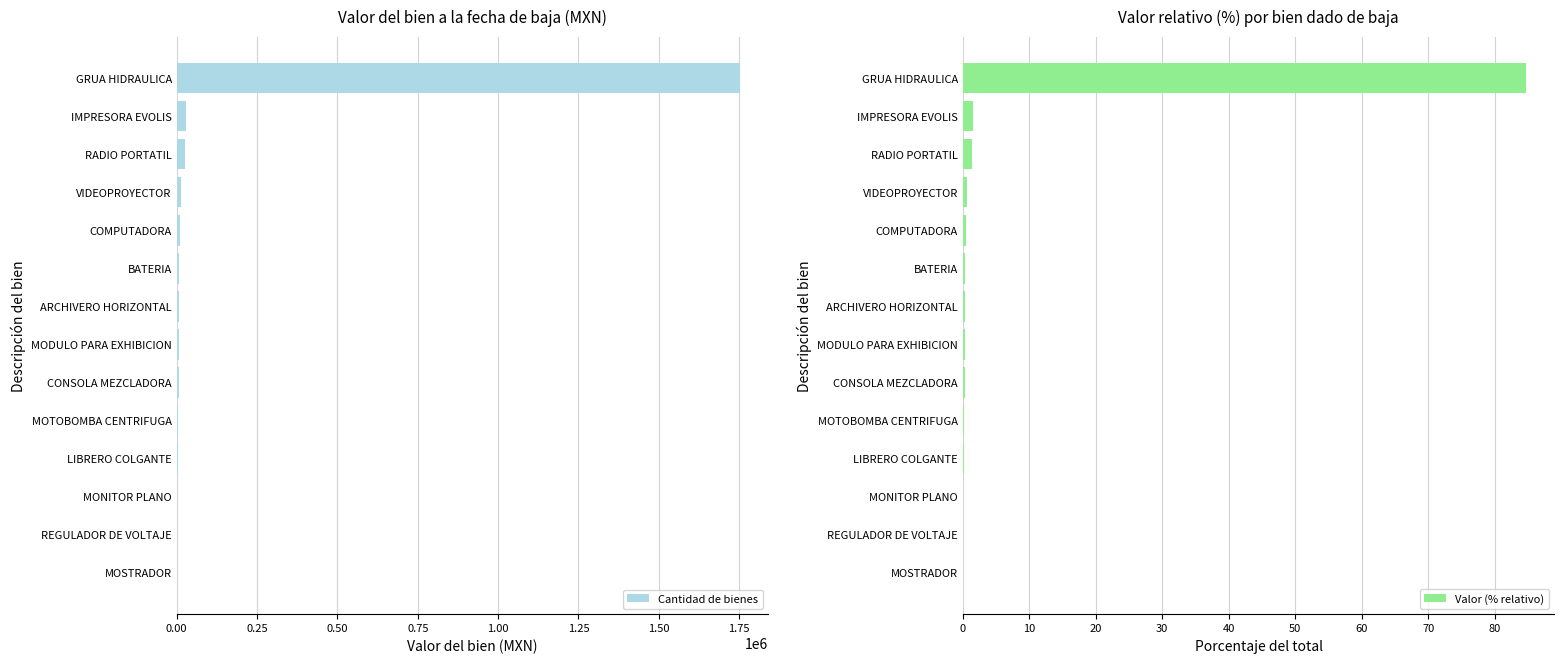

Read the Cantidad de bienes value at MODULO PARA EXHIBICION.

7618.8